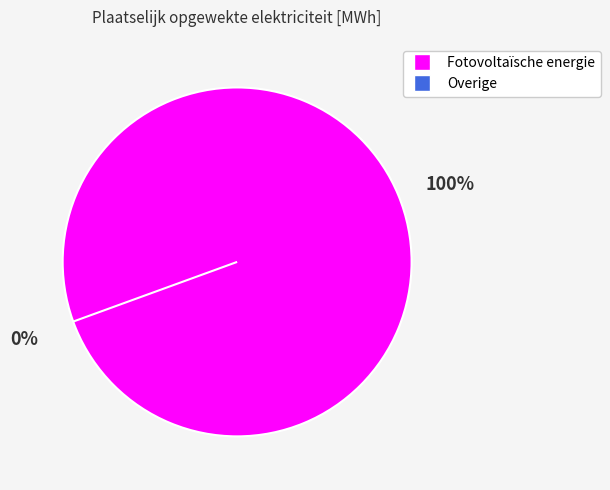

To the nearest percent, what is the average slice percentage?

50%